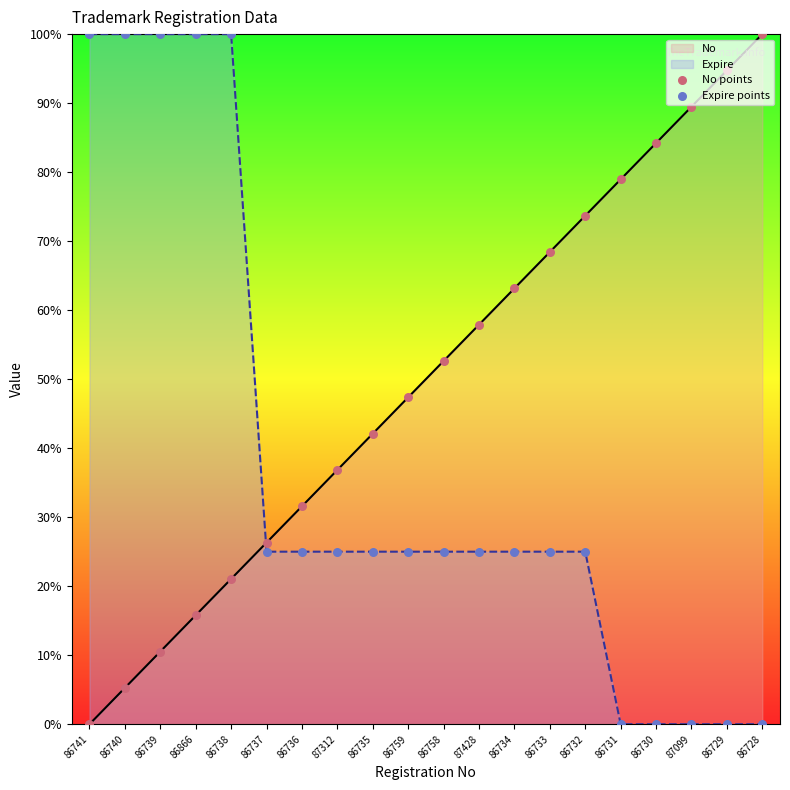

Which series has the largest Y range (max minus min)?

No points